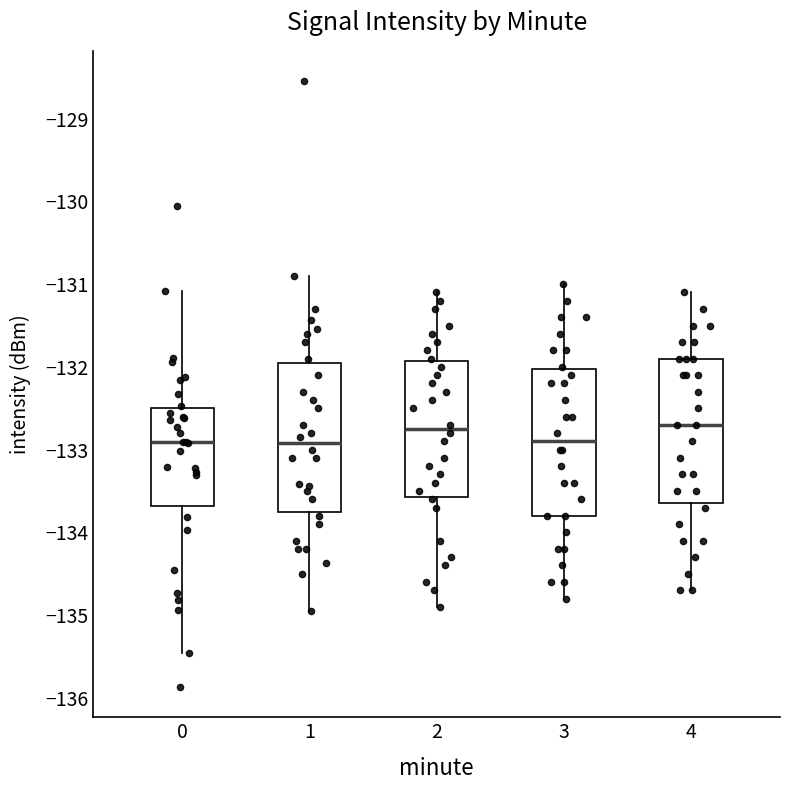

Reading left to right, read every box against the y-axis: the position of its median line, the range the box covers, and the ends of its whiskers. The values are not printed on the chart, so give them approximately, as read against the axis.

0: median -132.9, box -133.7 to -132.5, whiskers -135.5 to -131.1
1: median -132.9, box -133.7 to -131.9, whiskers -135.0 to -130.9
2: median -132.7, box -133.6 to -131.9, whiskers -134.9 to -131.1
3: median -132.9, box -133.8 to -132.0, whiskers -134.8 to -131.0
4: median -132.7, box -133.6 to -131.9, whiskers -134.7 to -131.1